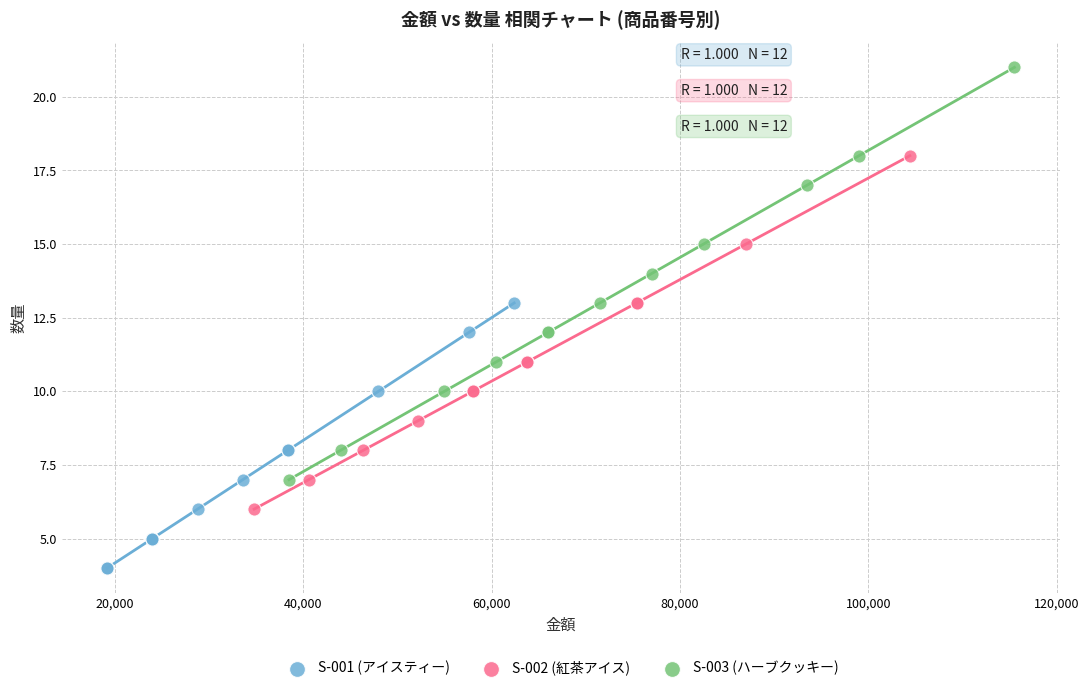

Which series reaches the minimum Y coordinate?

S-001 (アイスティー)